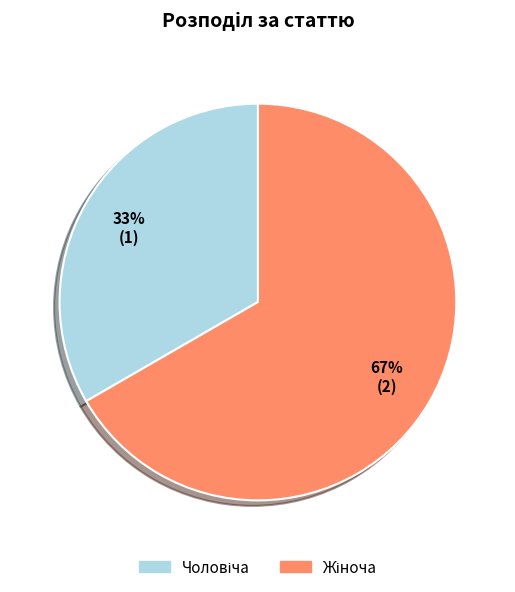

Does any single category account for the majority?

Yes